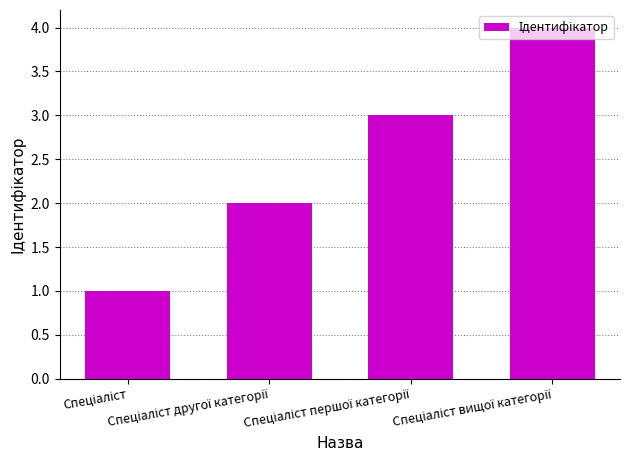

What is the sum of all values?

10